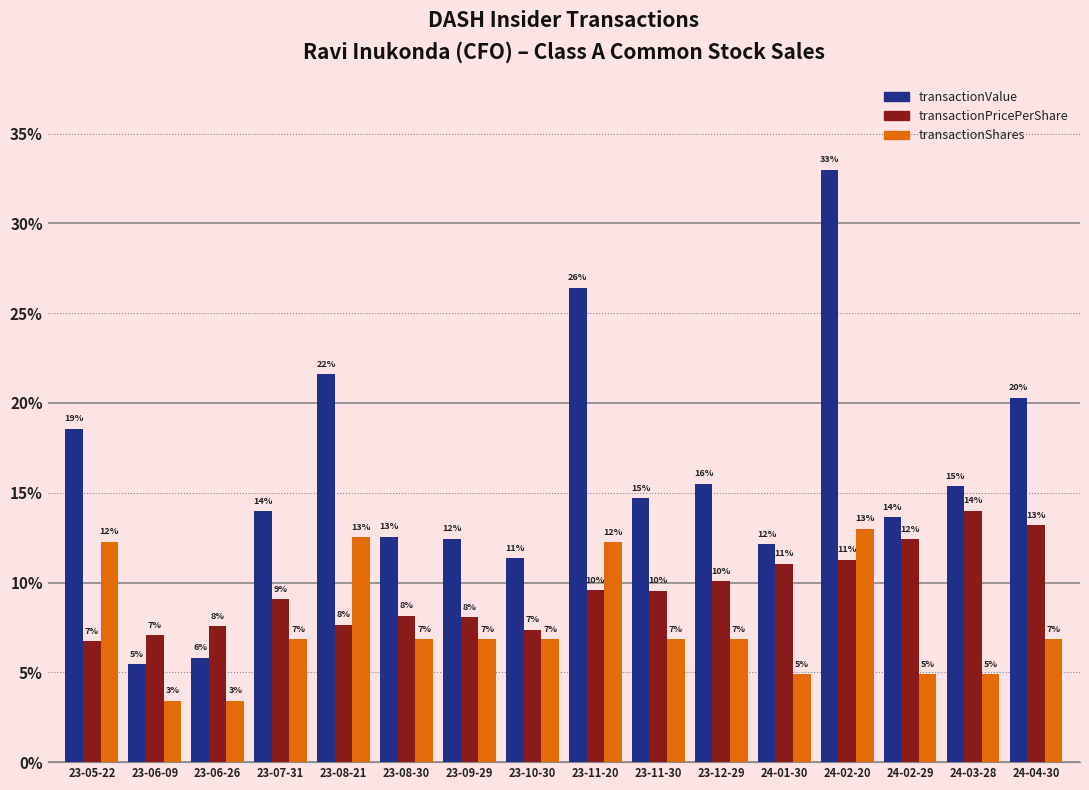

What is the difference between the maximum and second lowest values in the transactionShares series?

9.6